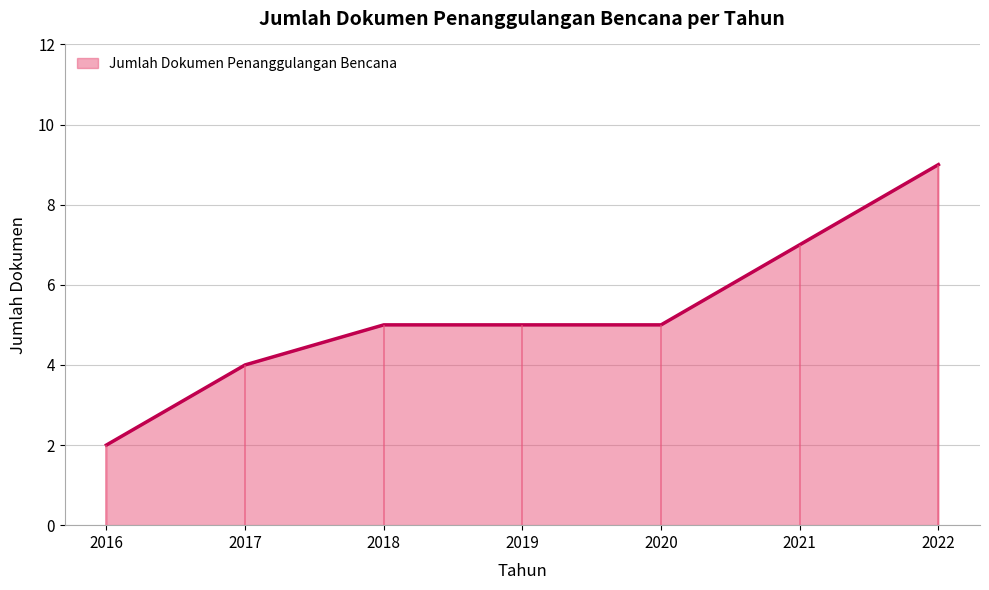

Rank the categories by value from lowest to highest.

2016, 2017, 2018, 2019, 2020, 2021, 2022